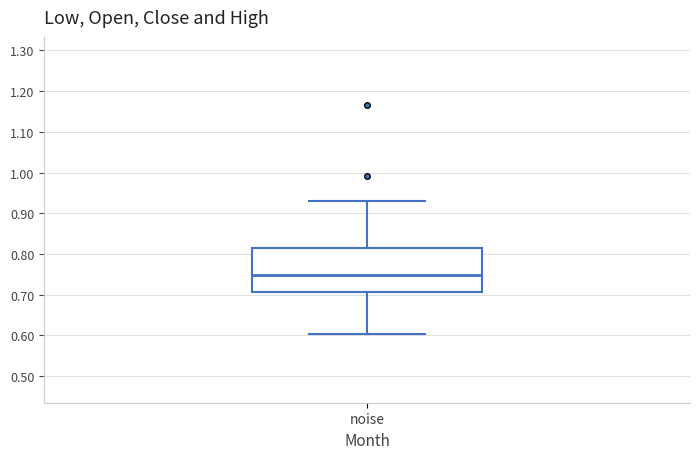

Transcribe this box plot: give where the median line is, the range the box spans, and where the two whiskers end, as read against the y-axis. The values are not printed on the chart, so give them approximately, as read against the axis.

median 0.75, box 0.71 to 0.82, whiskers 0.60 to 0.93